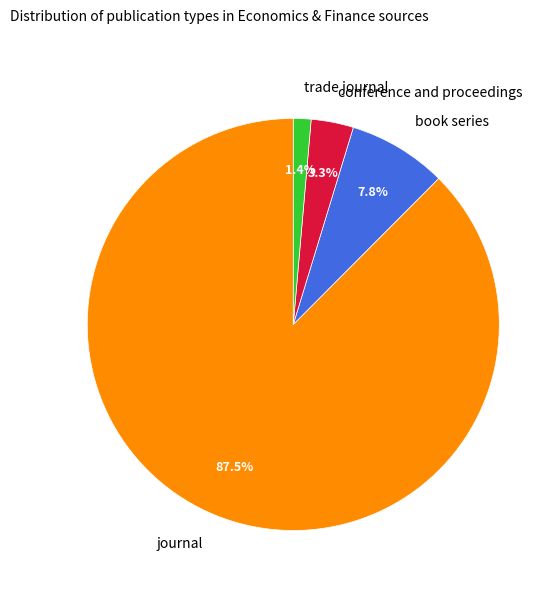

Which slice is the smallest?

trade journal